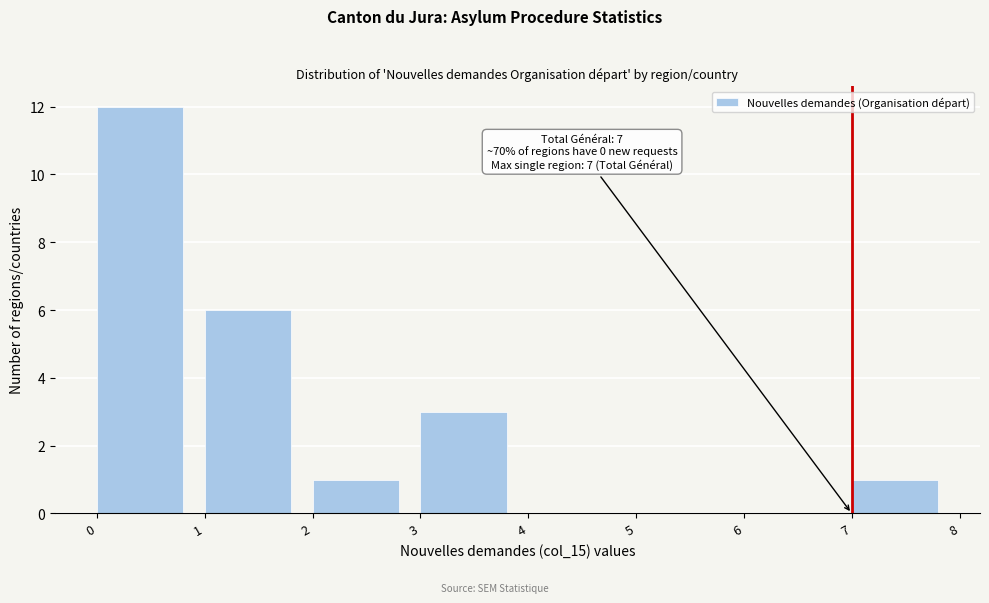

Over which range of the x-axis is the bar tallest?

0 to 1